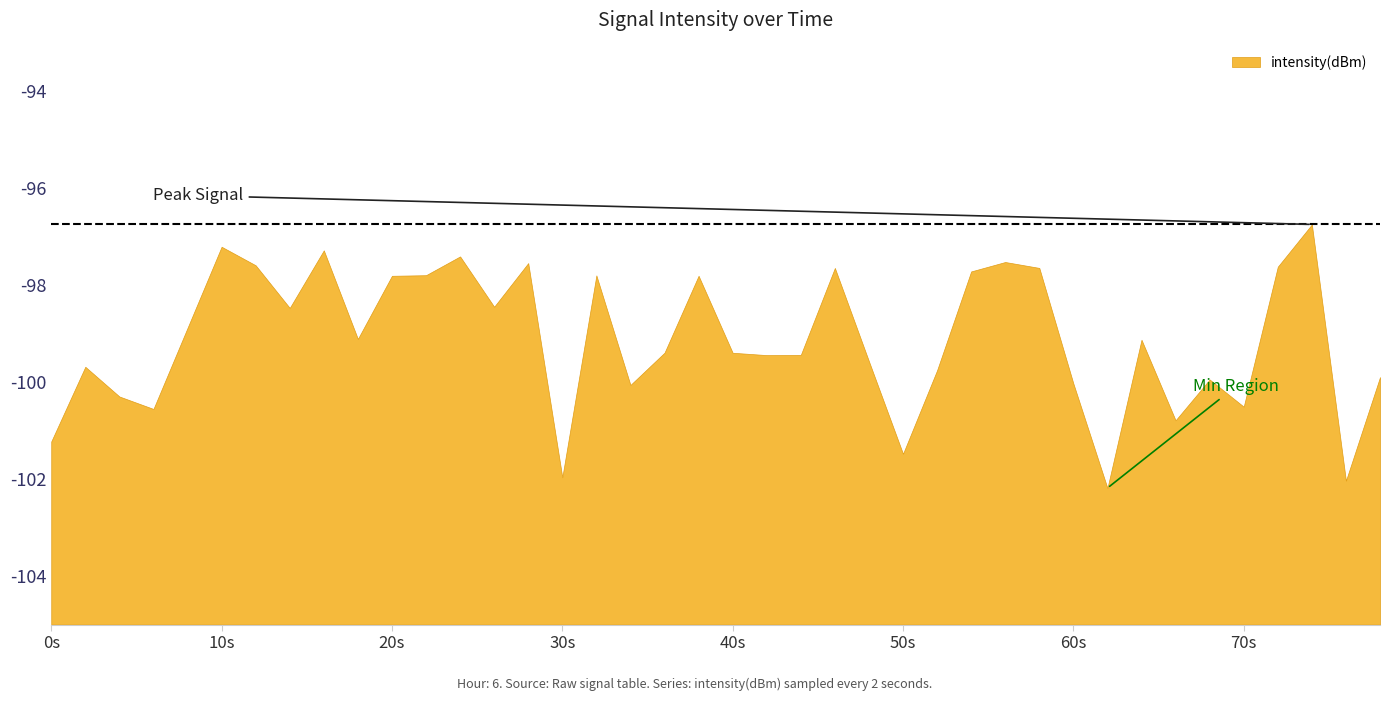

The value at 33 is -100.8. True or false?

True